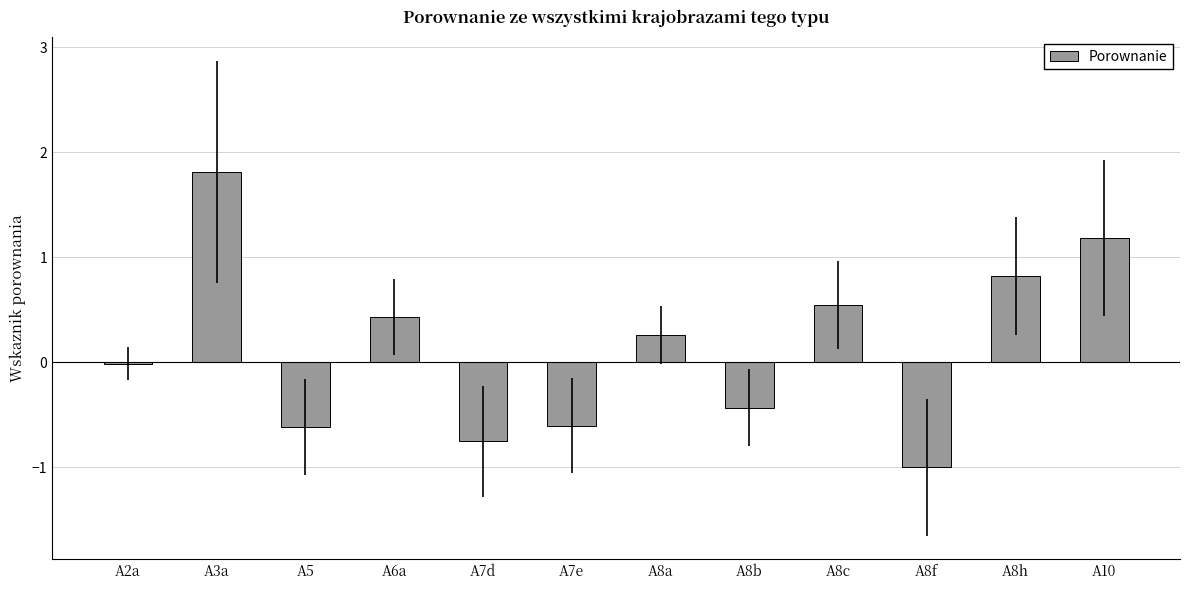

What is the difference between the maximum and minimum values?

2.8